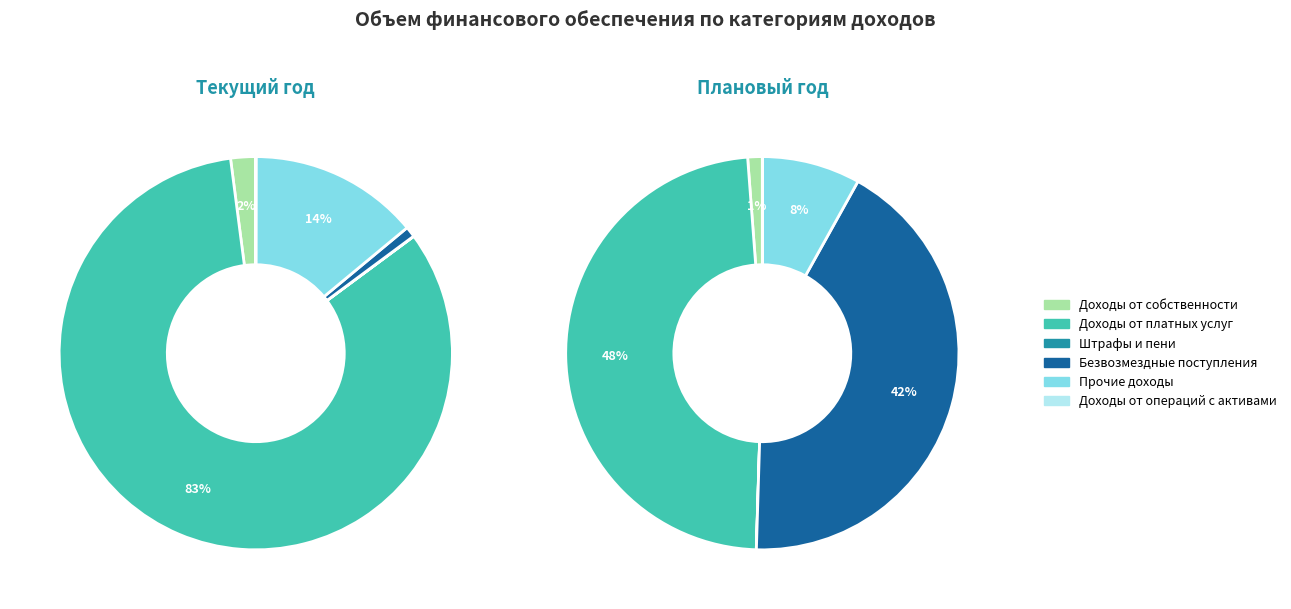

The Доходы от операций с активами slice represents 0% of the pie. True or false?

True